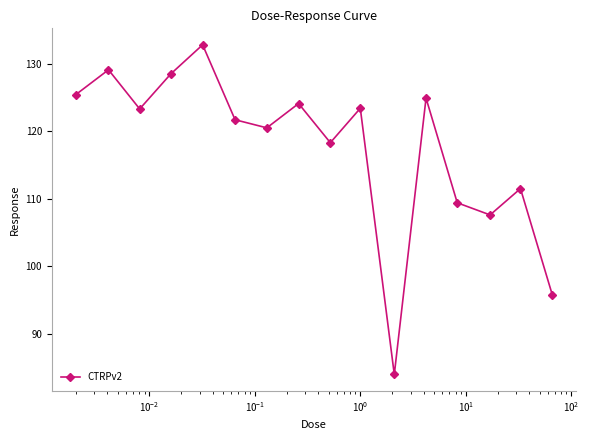

What is the difference between the maximum and minimum values?

48.8